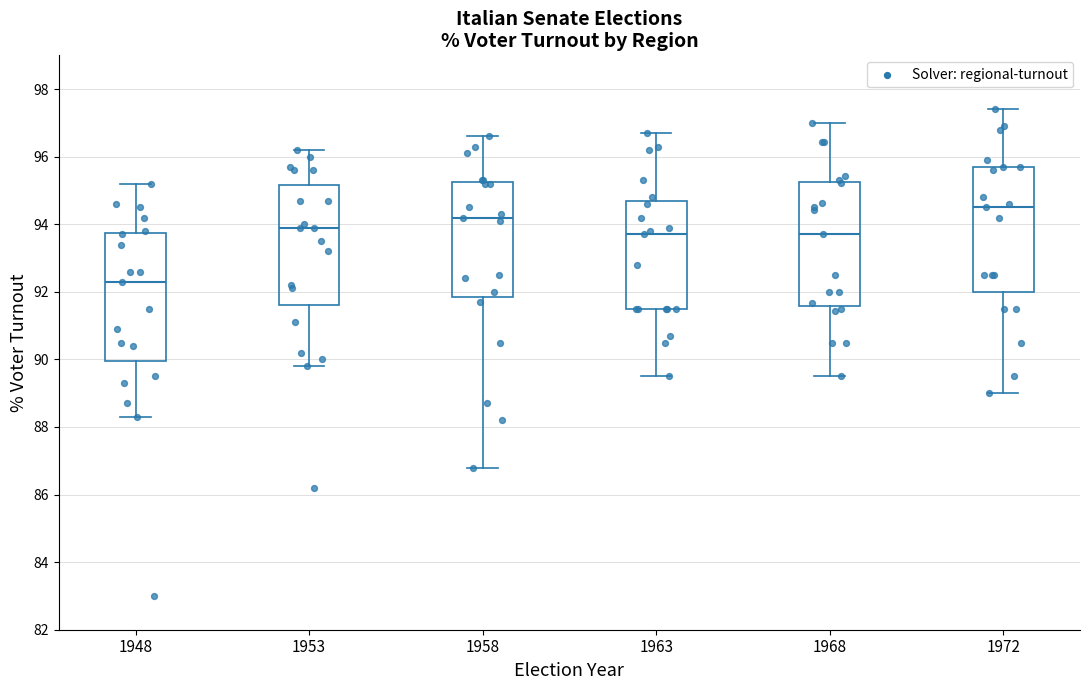

Where does the lower whisker of the box at x = 1953 end on the y-axis? The values are not printed on the chart, so give them approximately, as read against the axis.

89.8